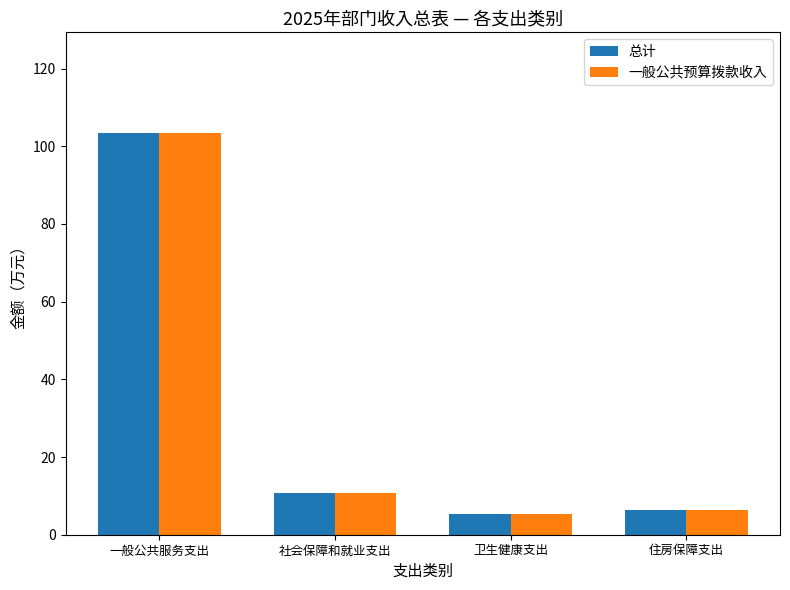

At which label is 一般公共预算拨款收入 closest to 54?

社会保障和就业支出